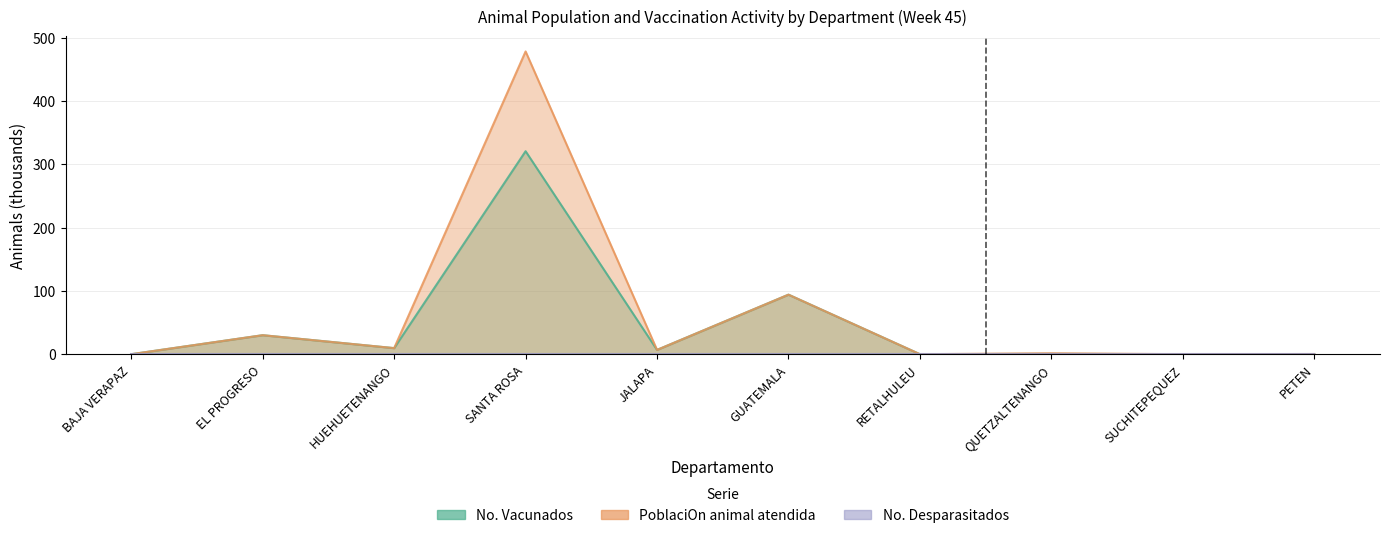

What is the total value across all series at JALAPA?

13.6